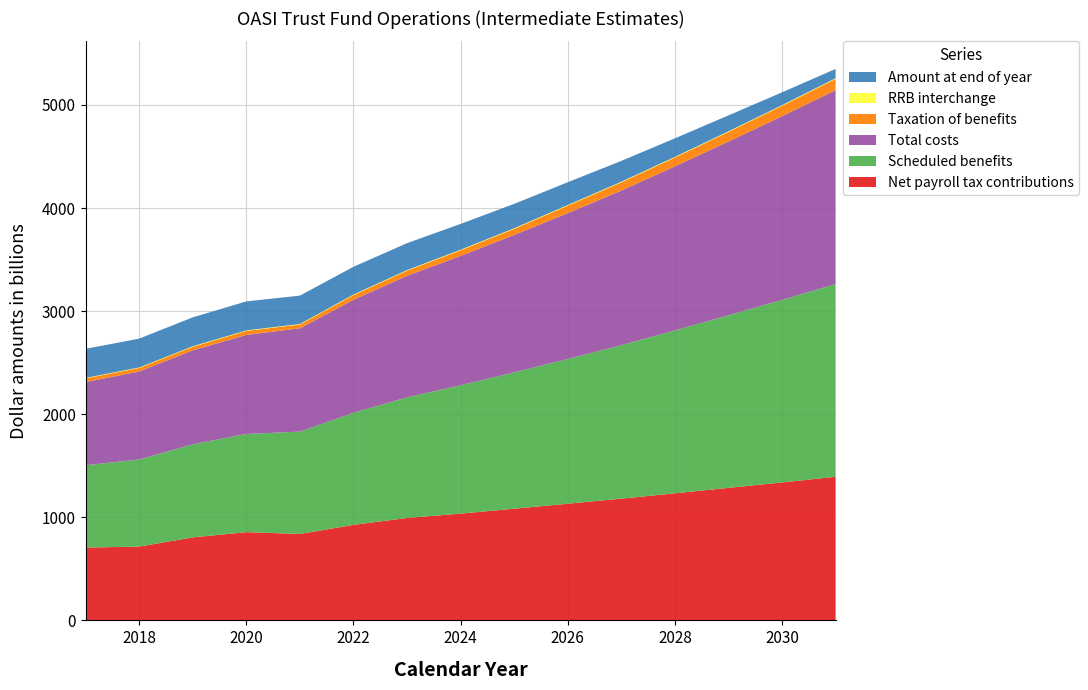

The value of Net payroll tax contributions at 2026 is 353.3. True or false?

False